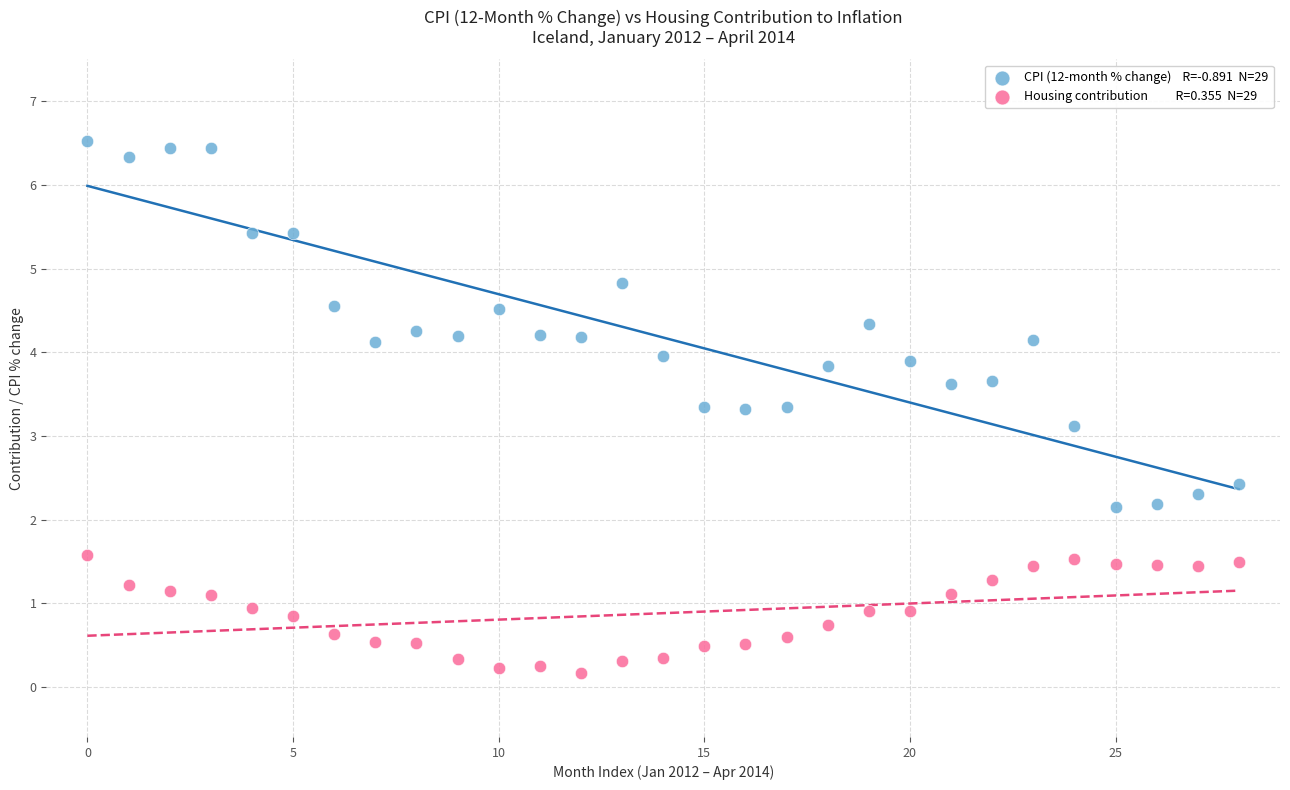

Across all series, what Y value is closest to 3?

3.1